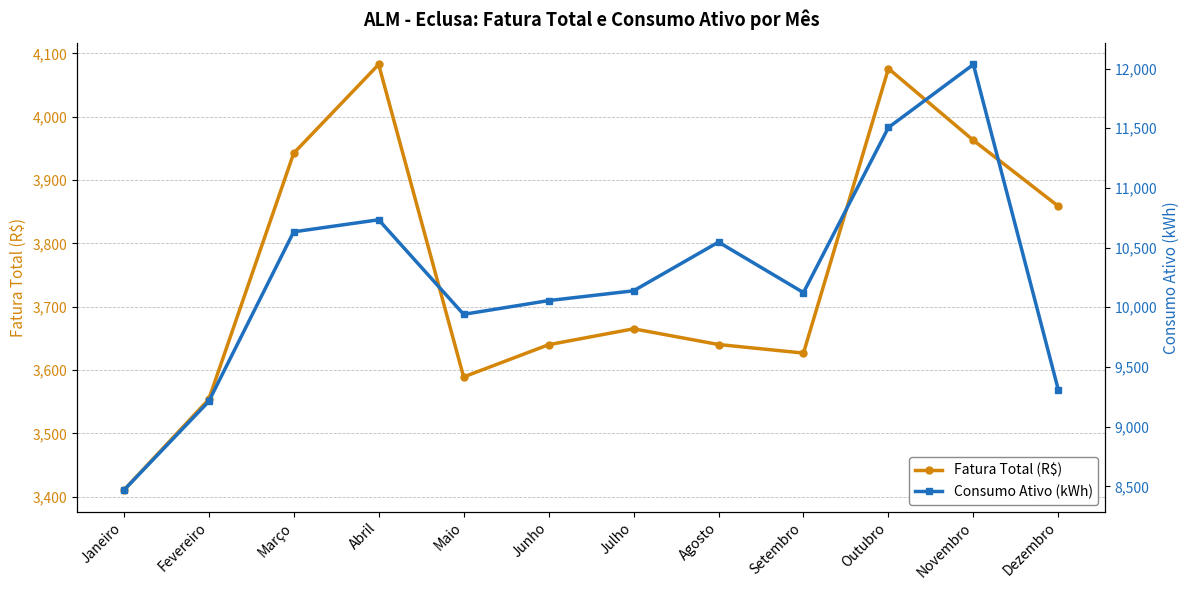

What is the sum of all Consumo Ativo (kWh) values?

122694.0